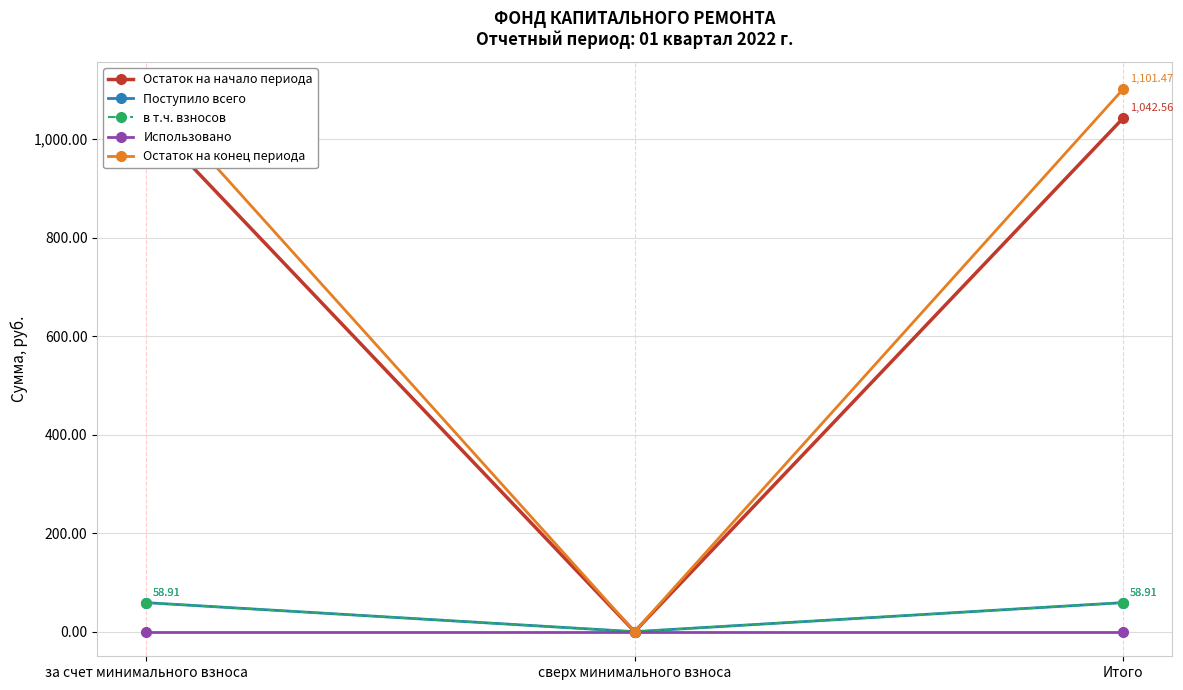

What are all the series names shown in the legend?

Остаток на начало периода, Поступило всего, в т.ч. взносов, Использовано, Остаток на конец периода